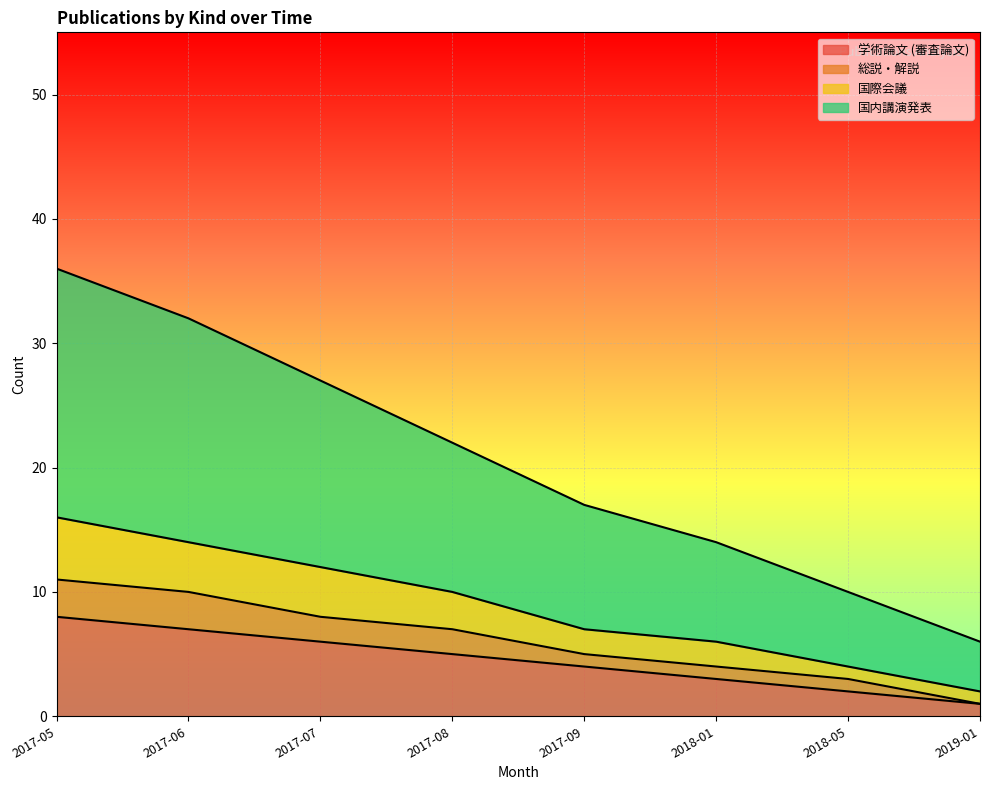

True or false: 総説・解説 has a value of 6 at 2018-01.

False